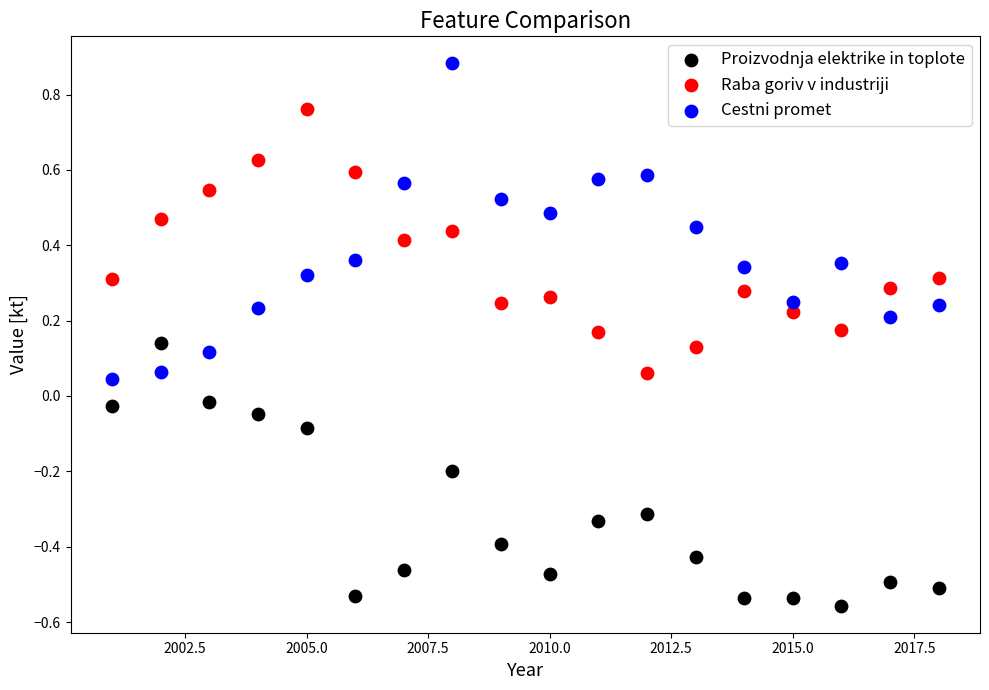

Which series contains the lowest Y value?

Proizvodnja elektrike in toplote